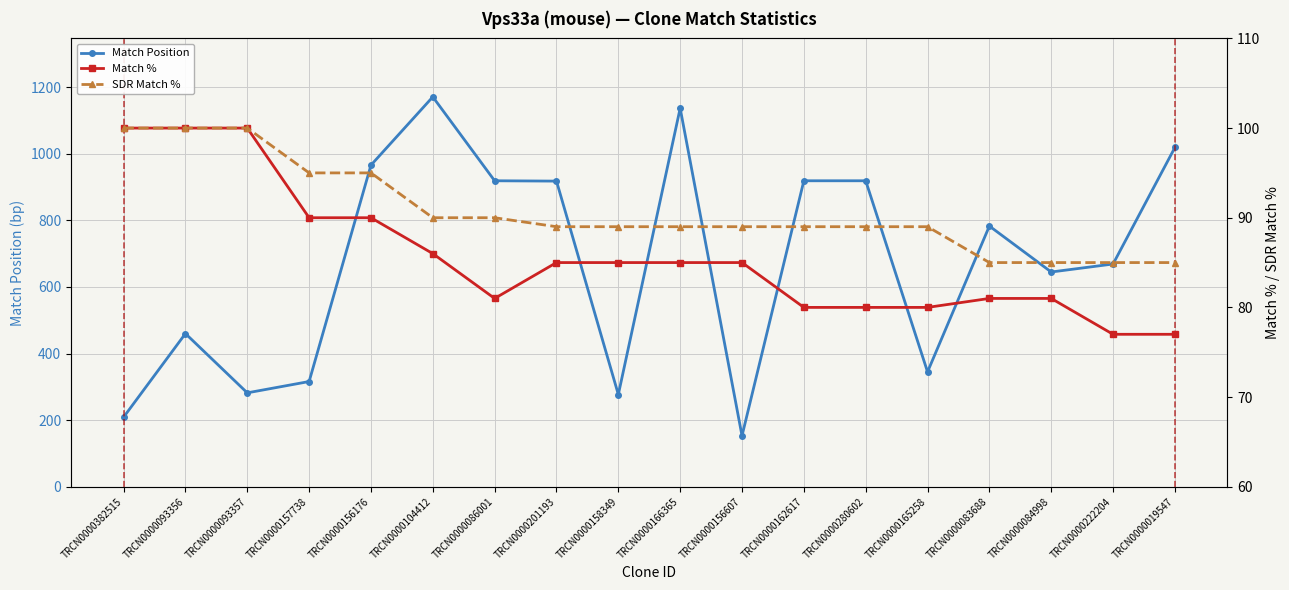

True or false: SDR Match % and Match % cross at least once.

False